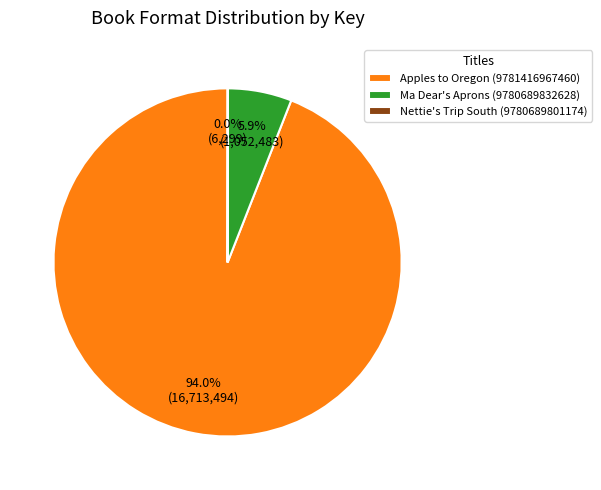

True or false: Apples to Oregon (9781416967460) accounts for 99% of the total.

False